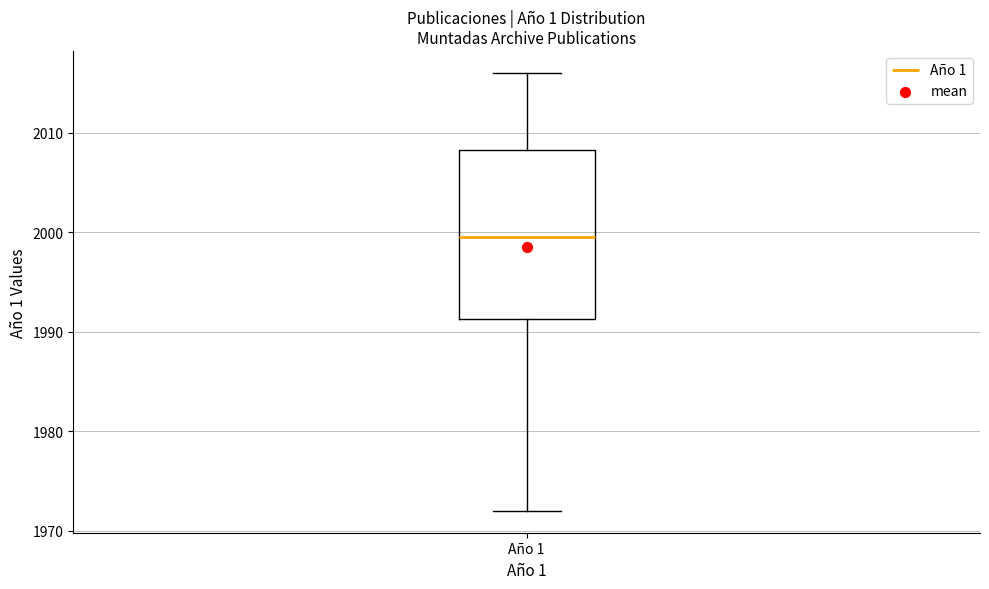

Read this box plot against the y-axis: the position of the median line, the range covered by the box, and the ends of both whiskers. The values are not printed on the chart, so give them approximately, as read against the axis.

median 2000, box 1991 to 2008, whiskers 1972 to 2016